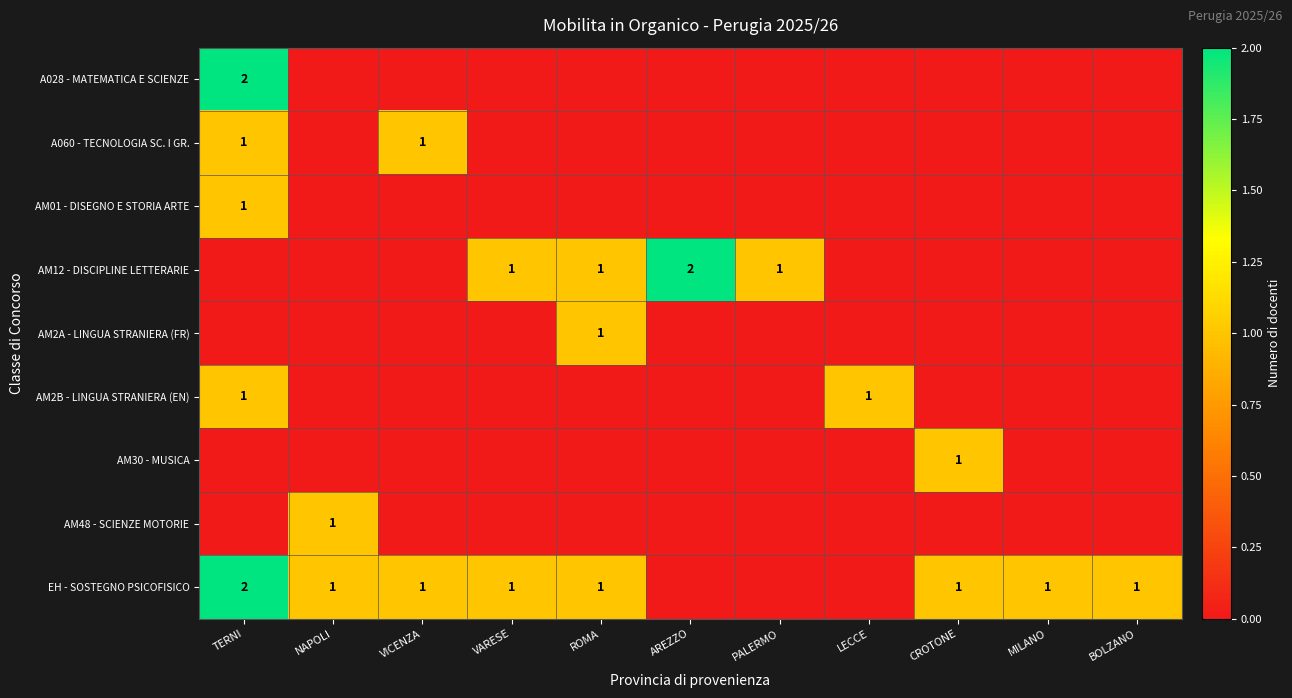

True or false: EH - SOSTEGNO PSICOFISICO has a value of 2 at TERNI.

True